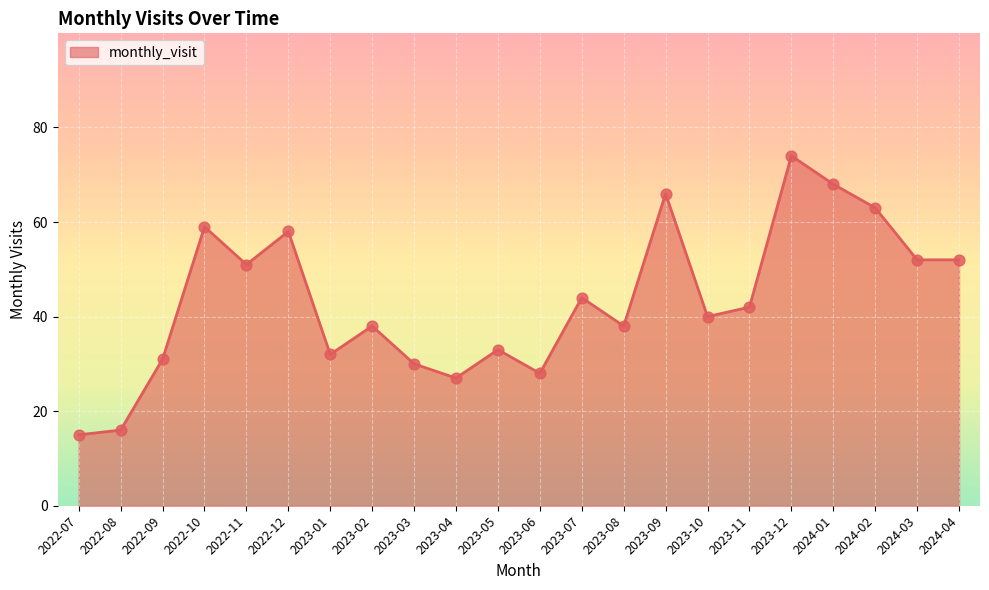

What is the change in value from 2022-12 to 2024-03?

-6